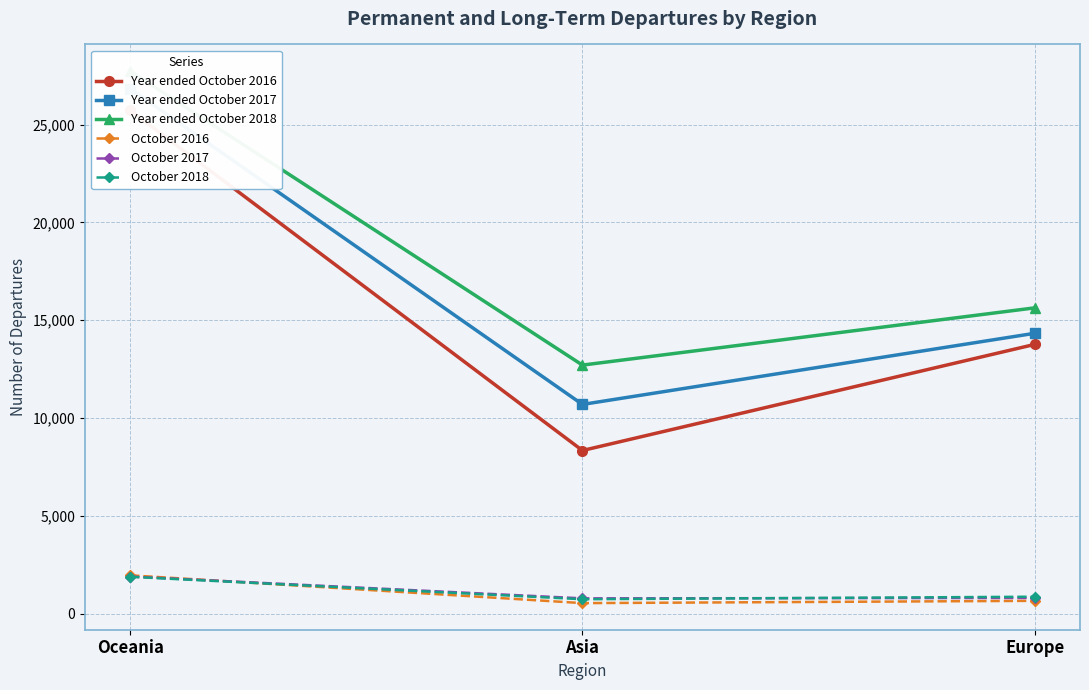

Reading left to right, list all the values displayed in this chart.

Year ended October 2016: 25723	8337	13762
Year ended October 2017: 26837	10693	14331
Year ended October 2018: 27739	12704	15631
October 2016: 1956	534	651
October 2017: 1893	778	798
October 2018: 1880	733	861